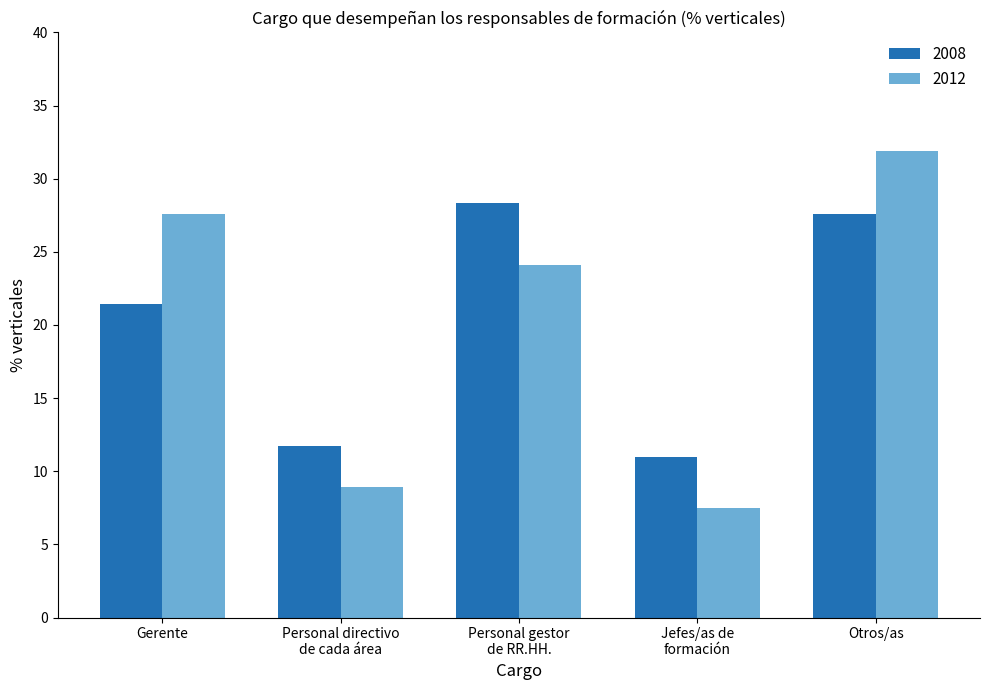

What is the difference between the maximum and minimum values in the 2012 series?

24.4